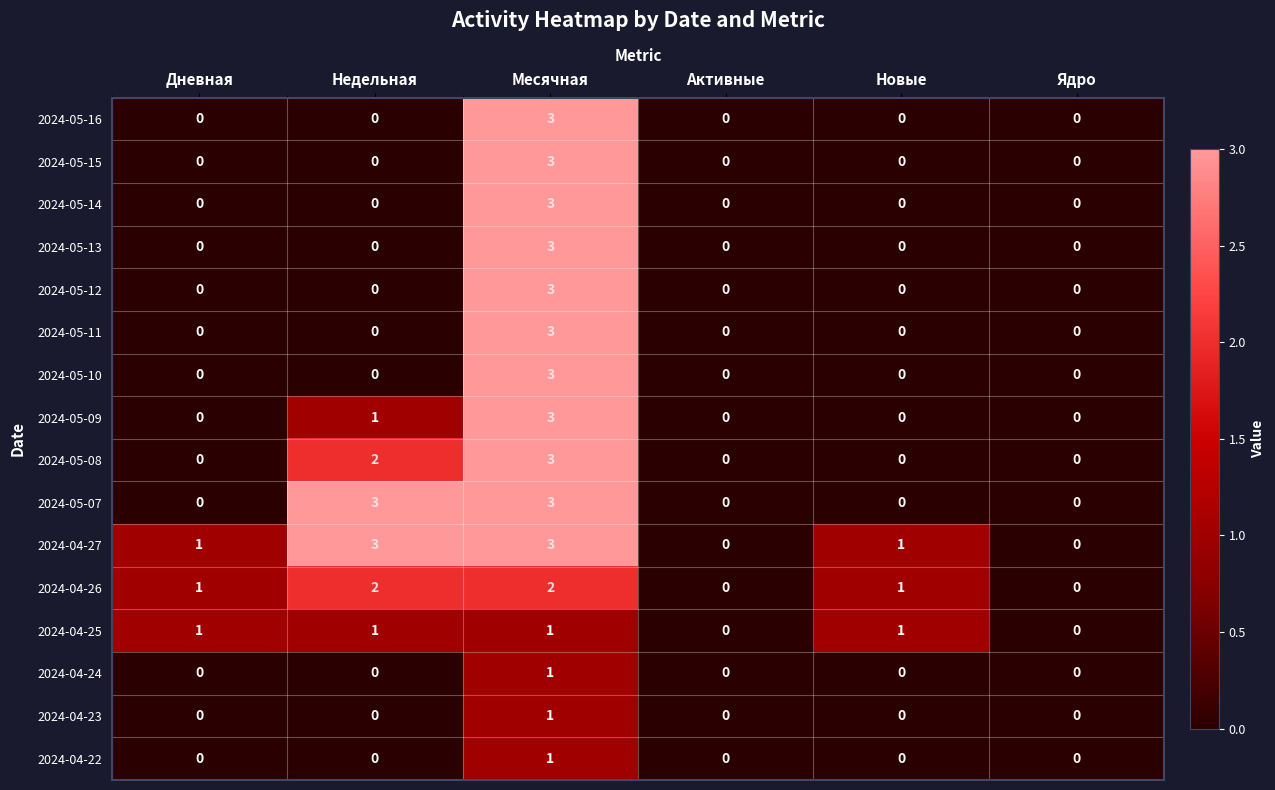

True or false: 2024-05-10 has a value of 0 at Недельная.

True